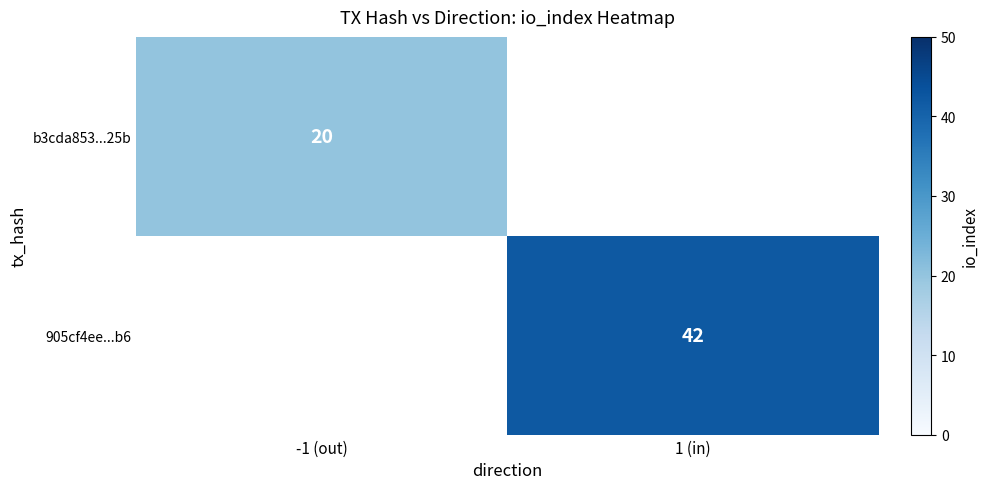

True or false: 905cf4ee...b6 has a value of 70 at 1 (in).

False